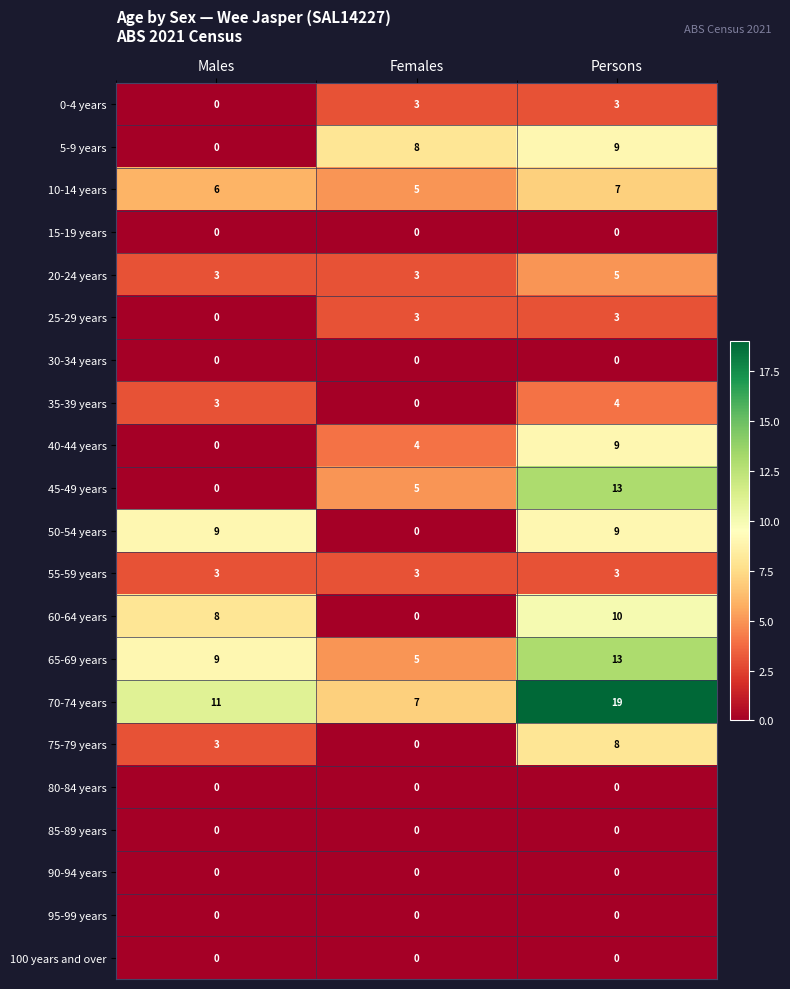

What value does the 70-74 years series have at Males, to the nearest 5?

10